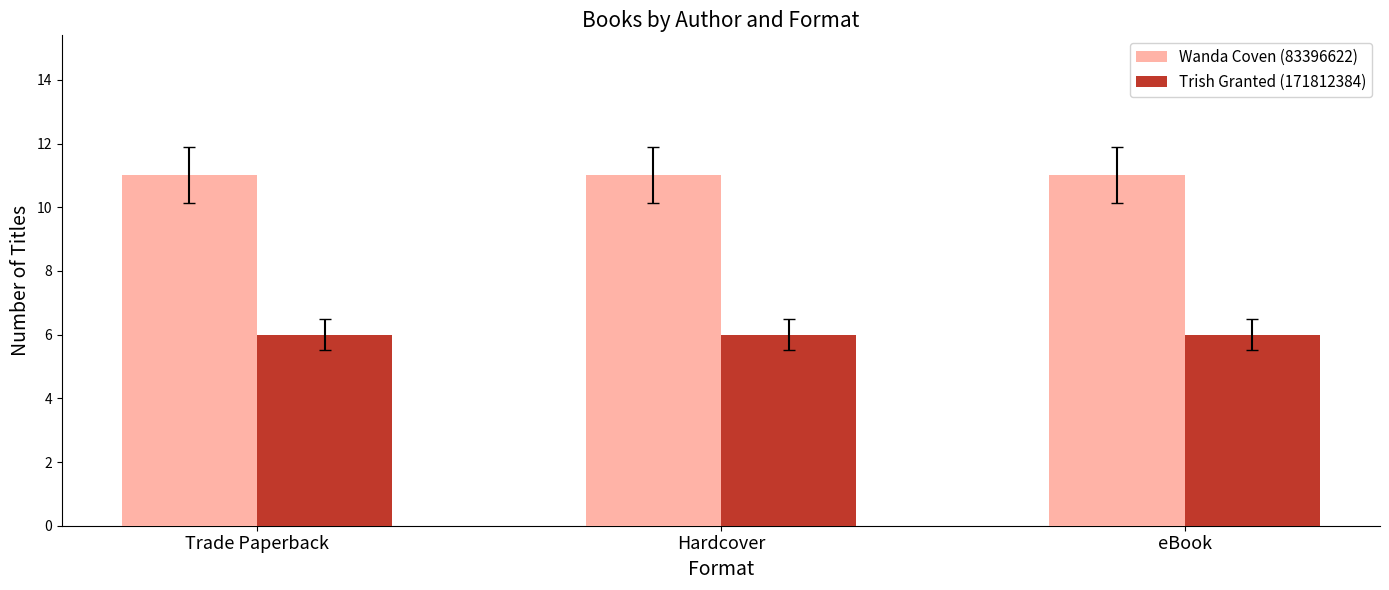

What are all the series names shown in the legend?

Wanda Coven (83396622), Trish Granted (171812384)